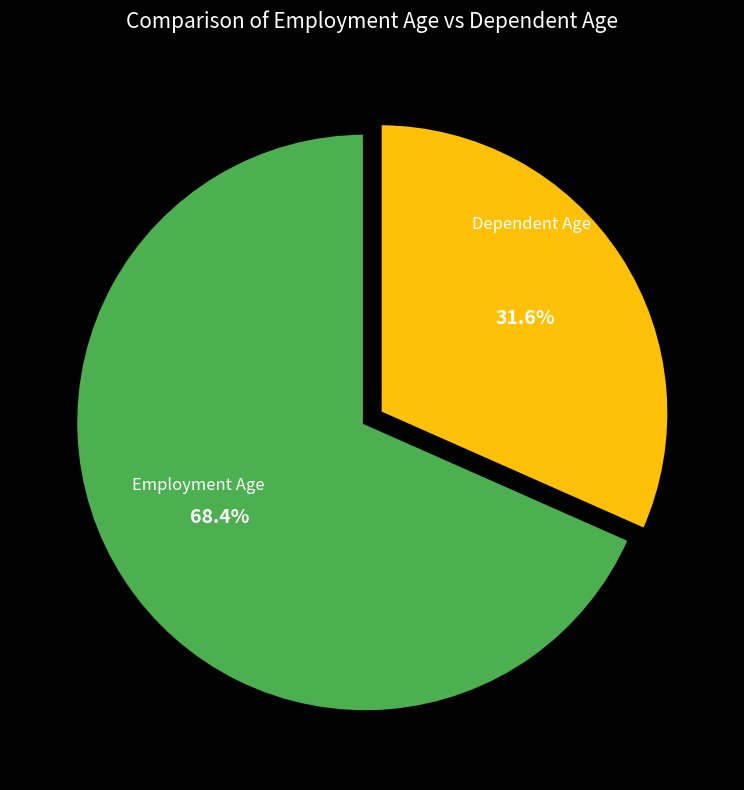

Does any single category account for the majority?

Yes